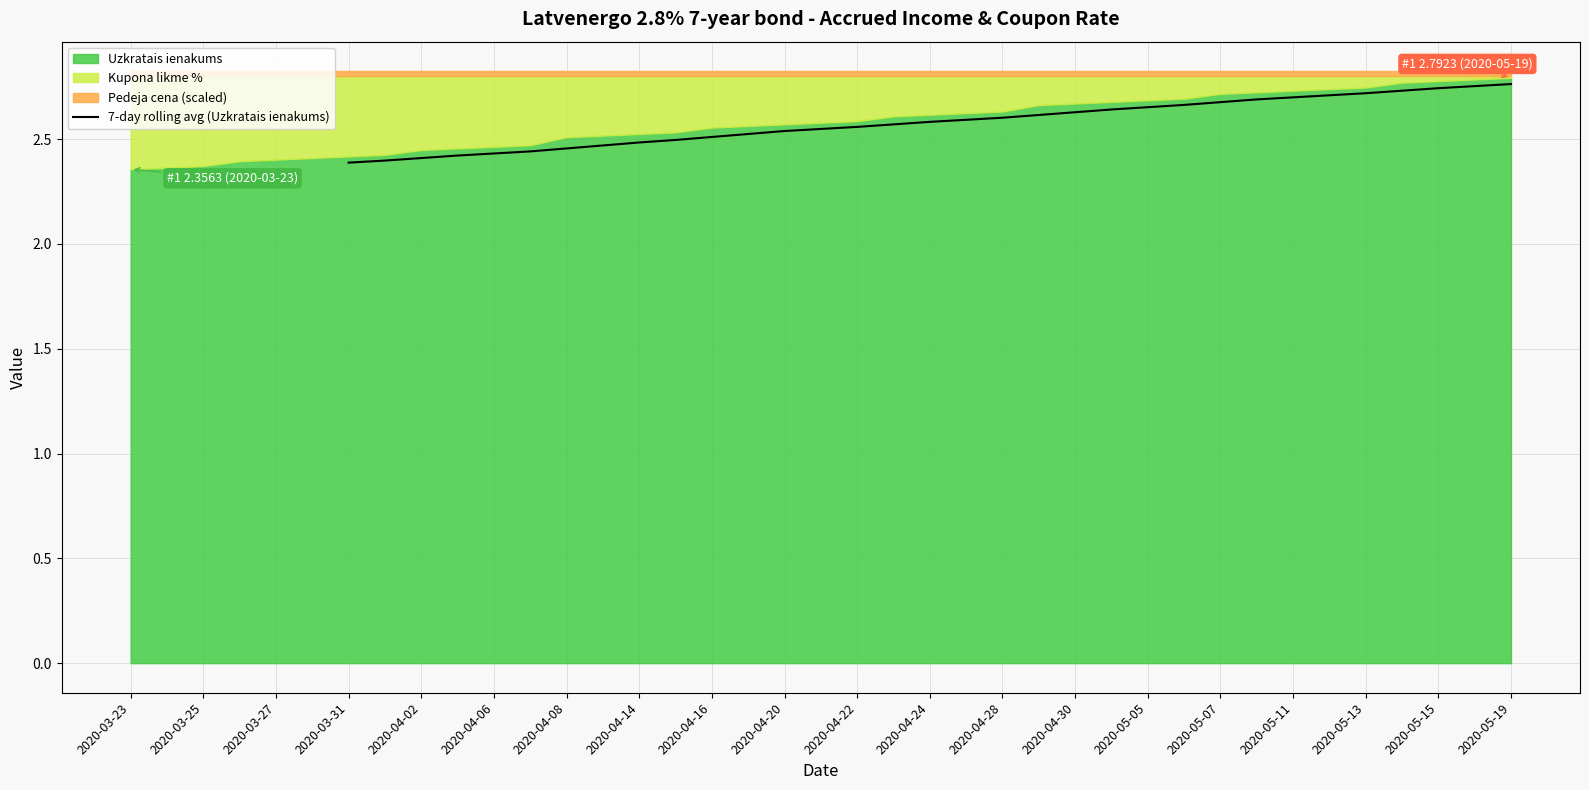

How many data points does each series have?

33